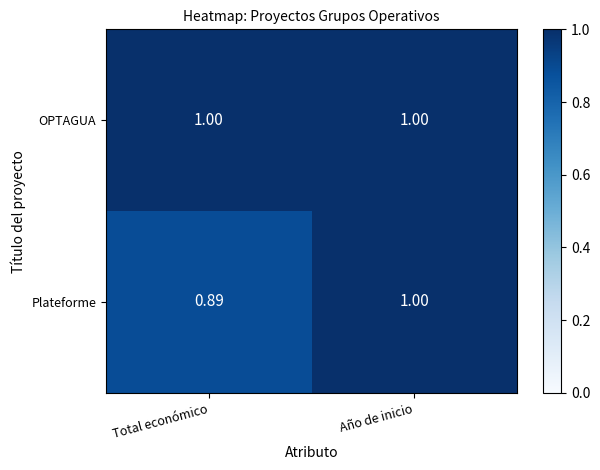

At which category is the sum across all series the highest?

Año de inicio